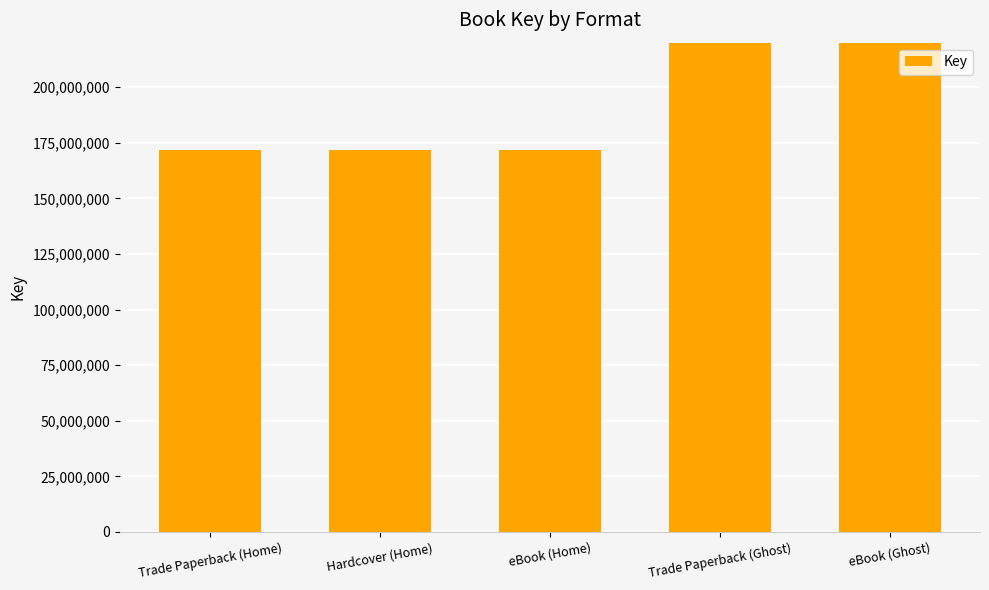

What is the label of the 4th bar from the left?

Trade Paperback (Ghost)